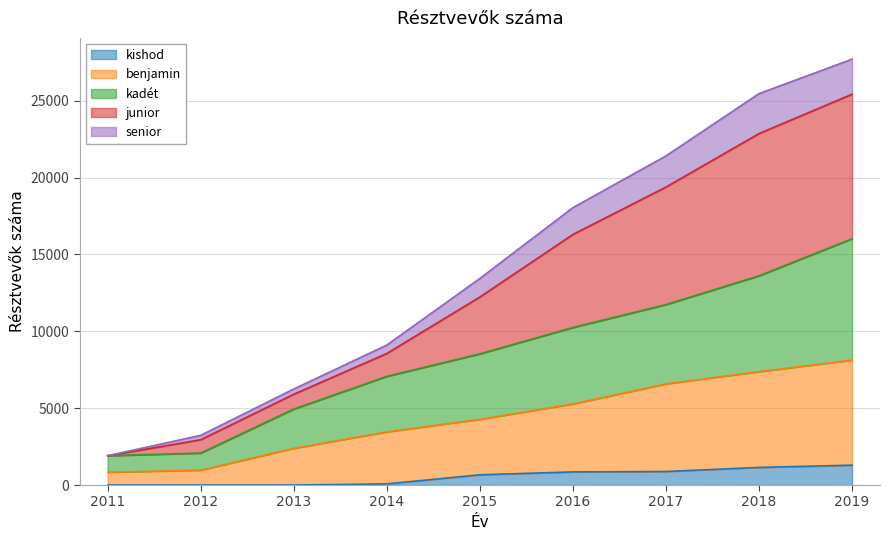

At which label is kadét closest to 8963?

2015